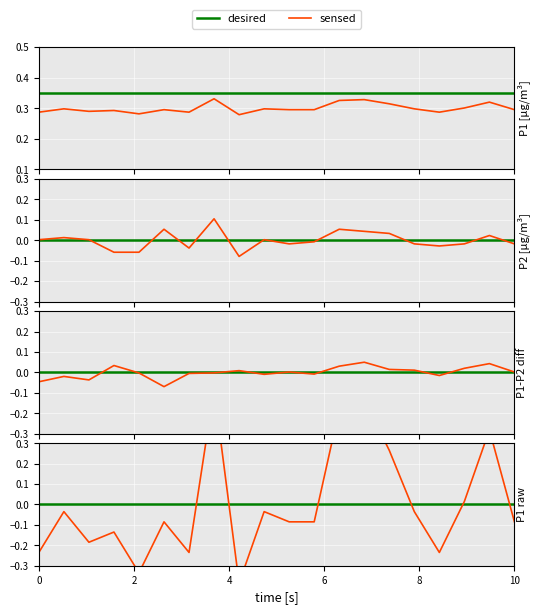

Which series has the largest range (max minus min)?

sensed